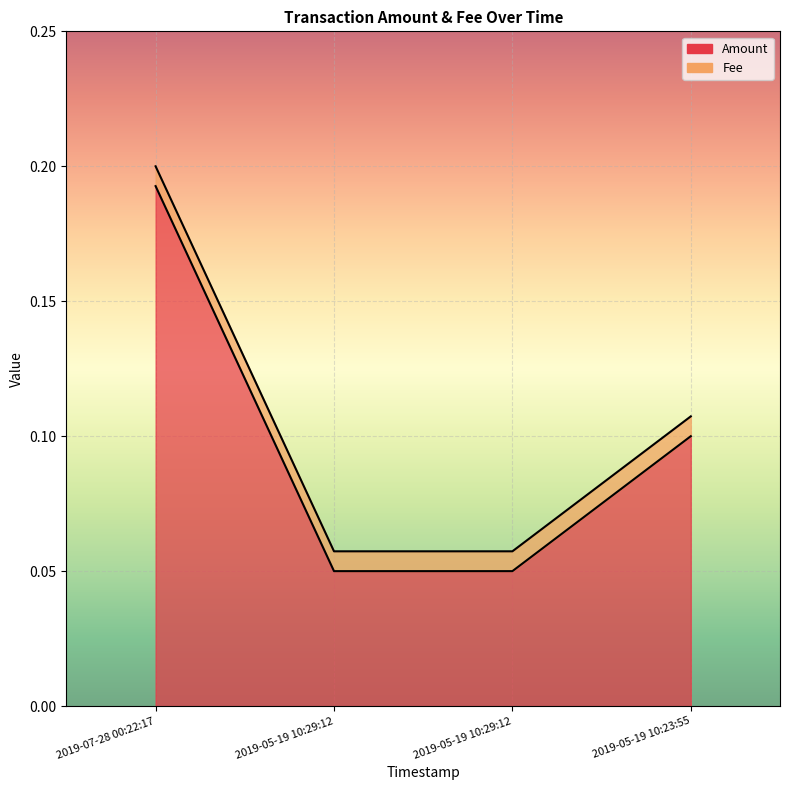

List the labels in order of value, largest first.

2019-07-28 00:22:17, 2019-05-19 10:23:55, 2019-05-19 10:29:12, 2019-05-19 10:29:12